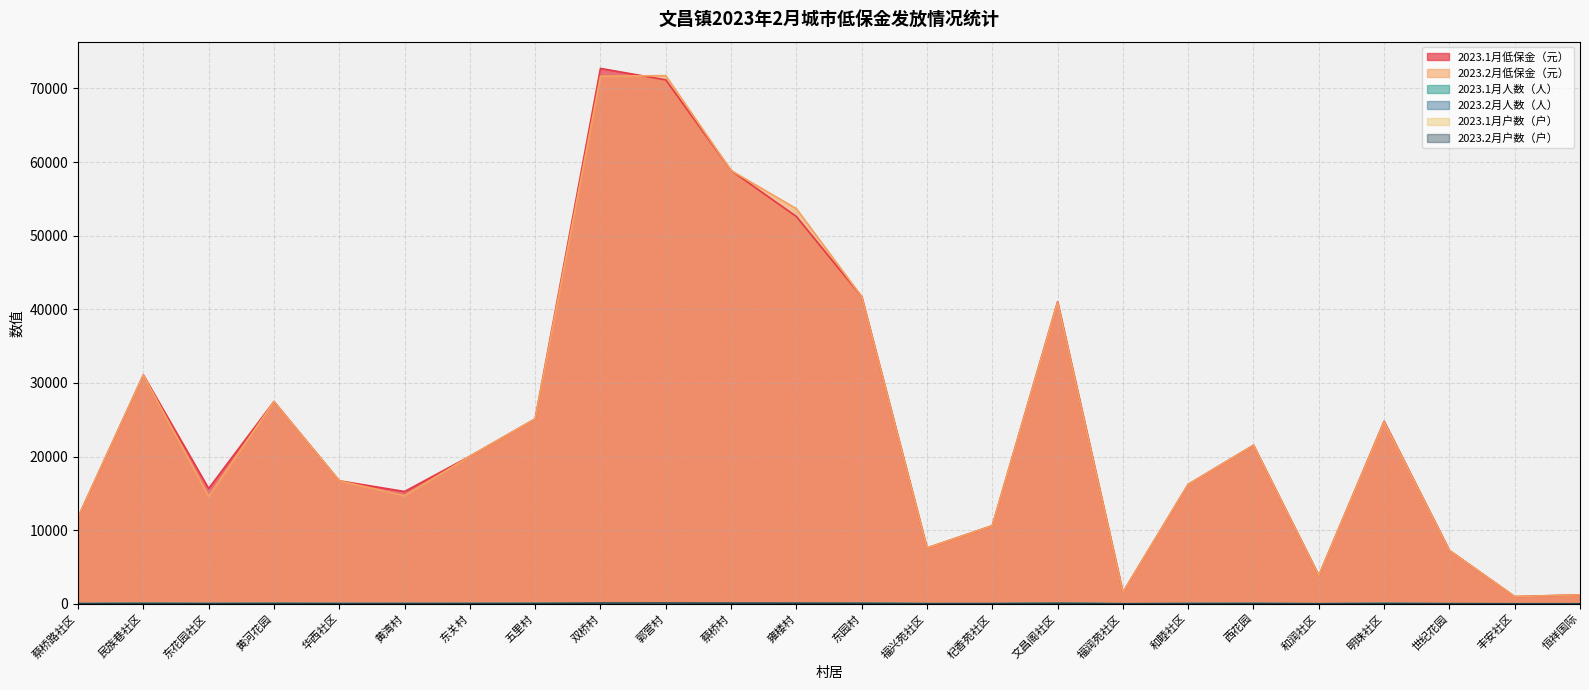

Between 东关村 and 雍楼村, which series saw the biggest shift?

2023.2月低保金（元）